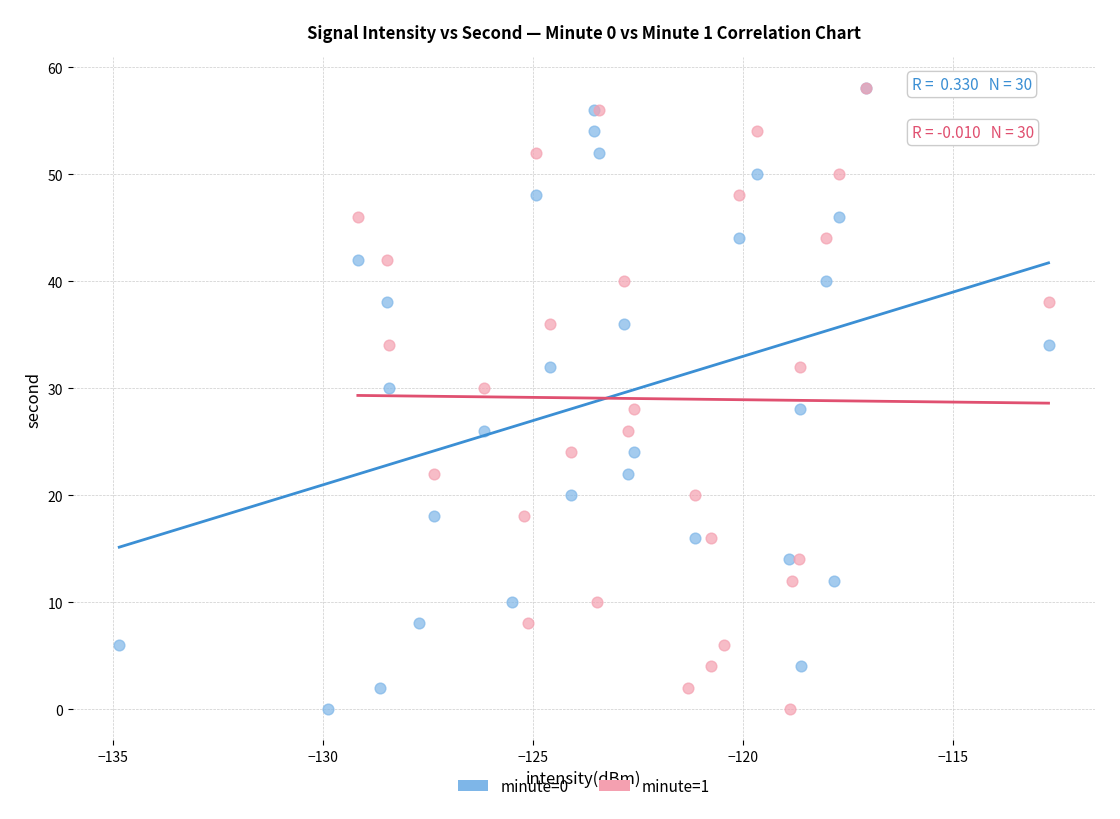

What are all the series names shown in the legend?

minute=0, minute=1